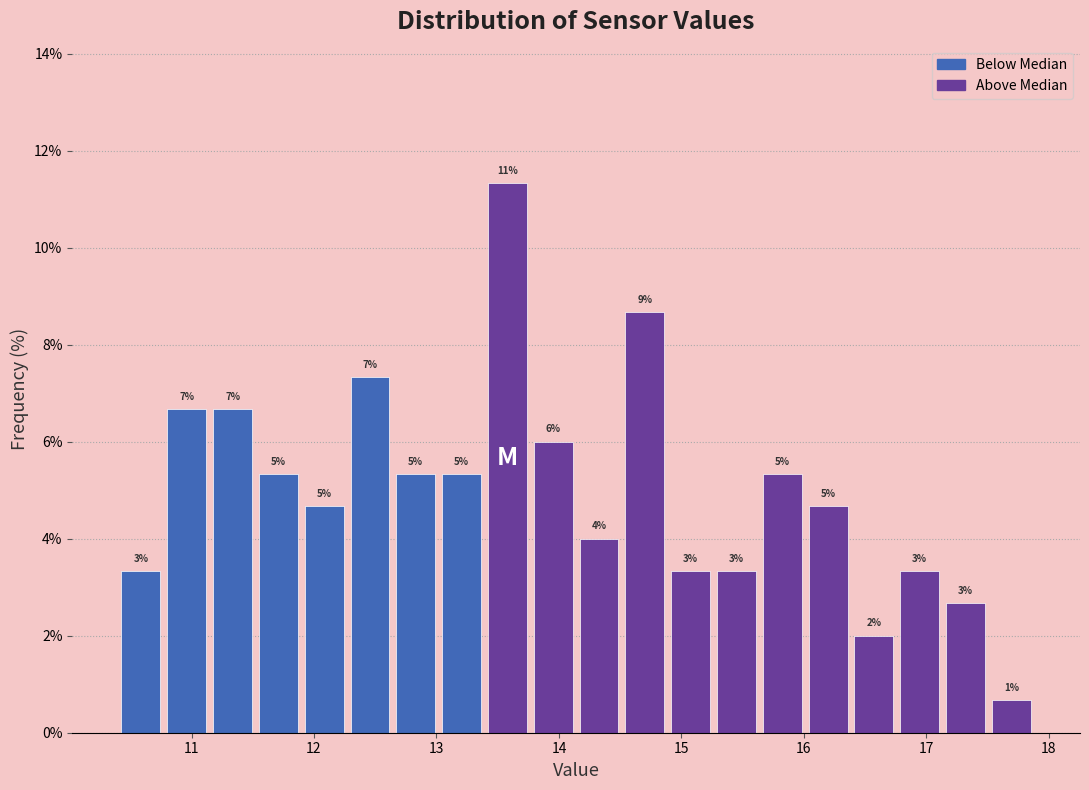

Read against the x-axis, roughly where is the centre of the tallest bar?

13.6